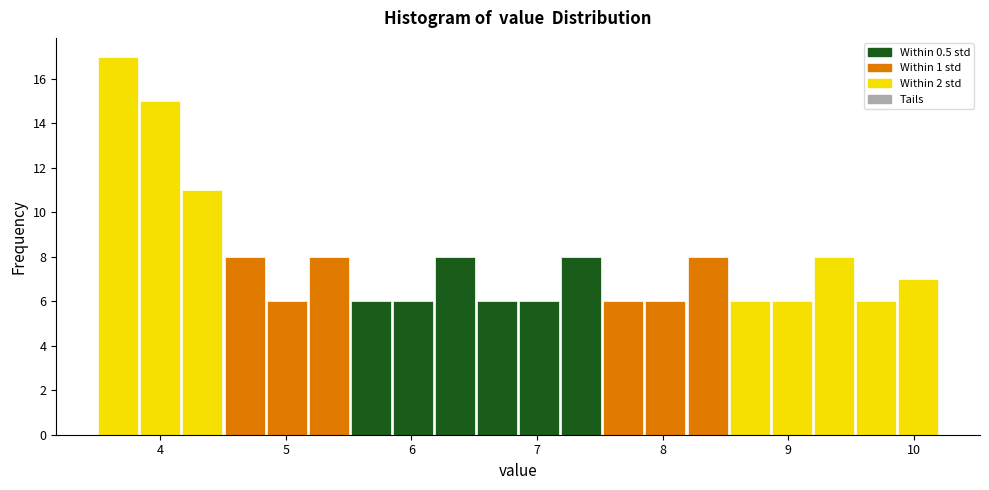

Around what value on the x-axis is the tallest bar? Give the approximate position of its centre, as read against the axis.

3.7